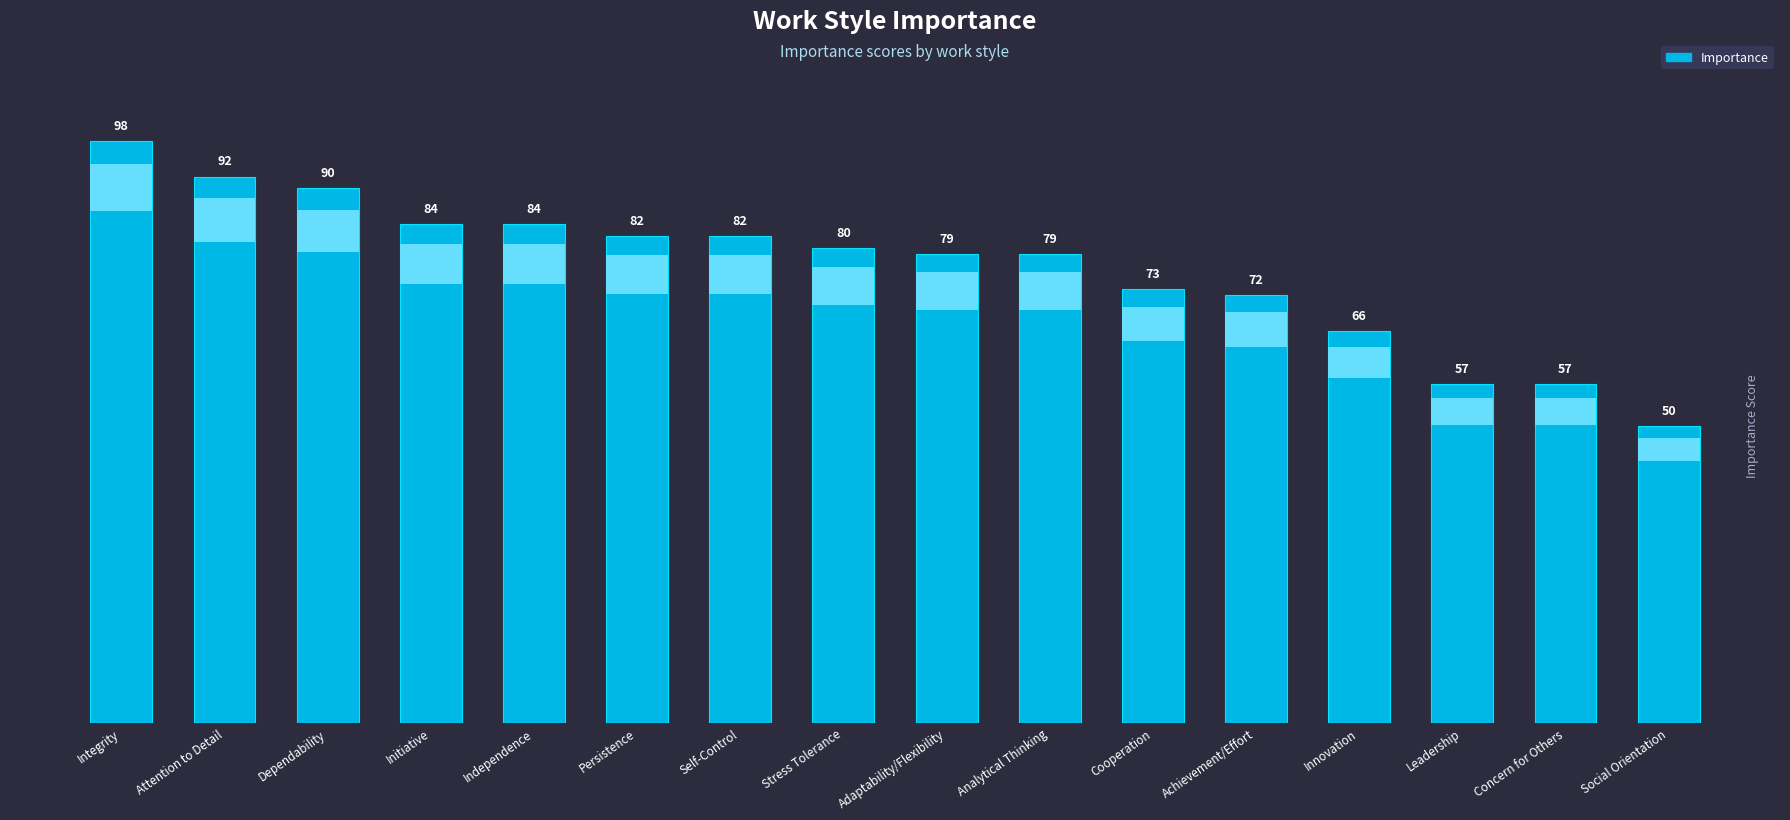

Does the chart contain stacked bars?

No